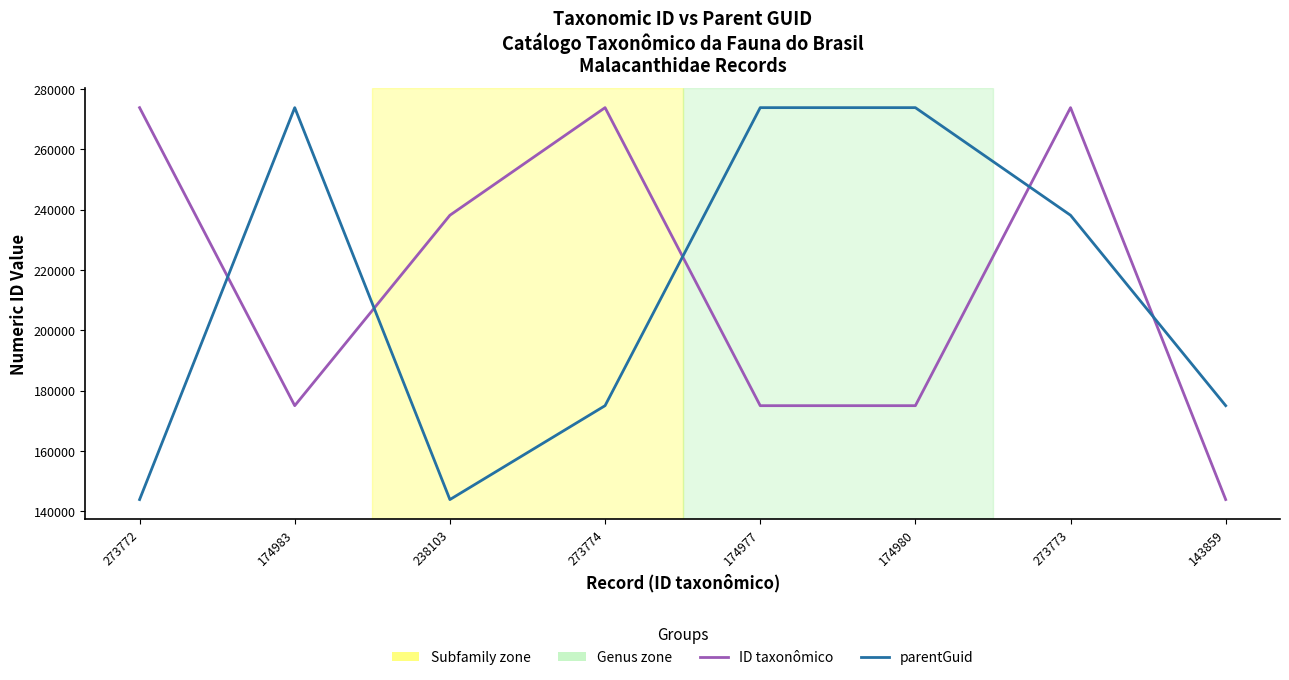

Is the value of ID taxonômico at 273774 greater than the value of parentGuid at 143859?

Yes